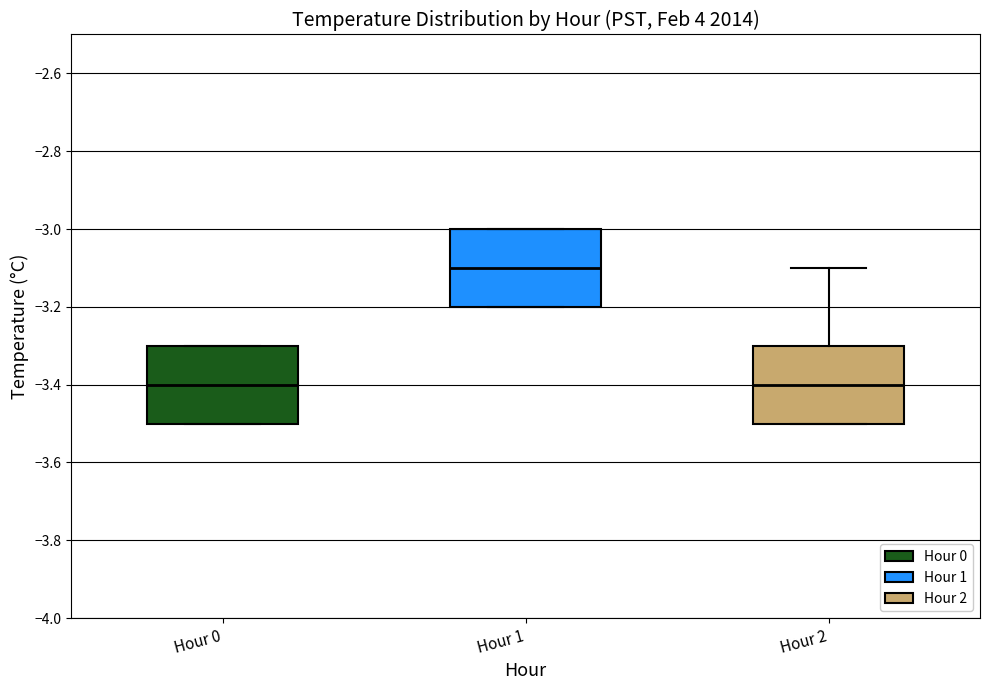

Reading left to right, transcribe this box plot: for each box, give where its median line is, the range the box spans, and where its two whiskers end, as read against the y-axis. The values are not printed on the chart, so give them approximately, as read against the axis.

Hour 0: median -3.4, box -3.5 to -3.3, whiskers -3.5 to -3.3
Hour 1: median -3.1, box -3.2 to -3.0, whiskers -3.2 to -3.0
Hour 2: median -3.4, box -3.5 to -3.3, whiskers -3.5 to -3.1